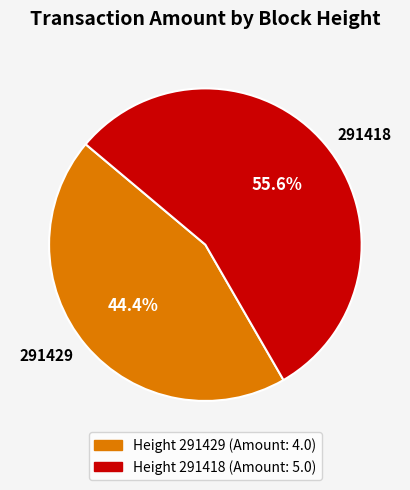

Rank the categories by value from highest to lowest.

291418, 291429